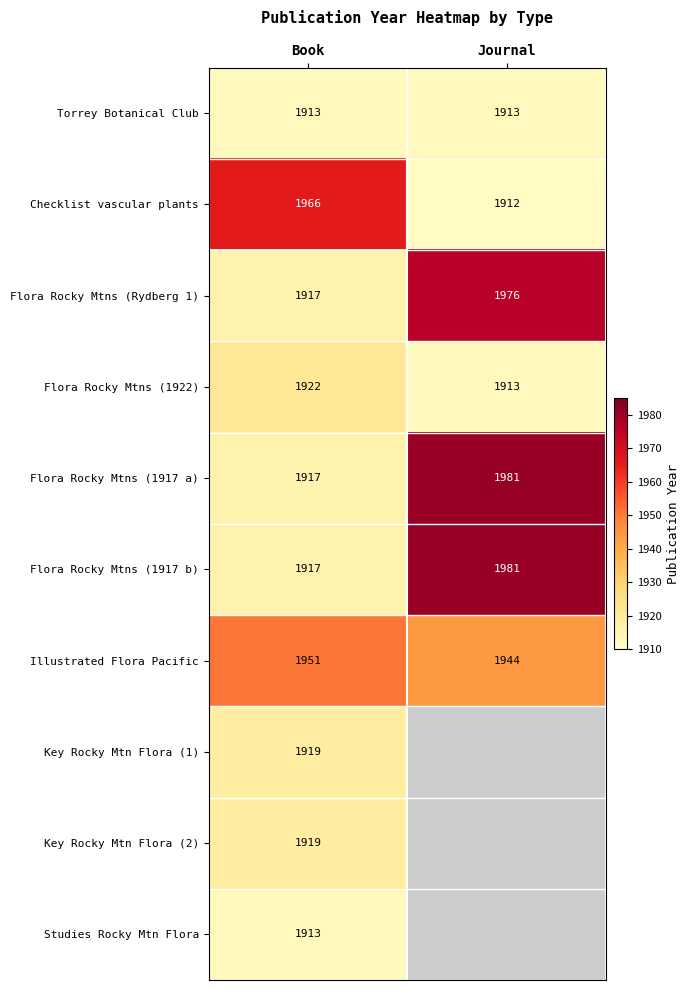

At which category is the sum across all series the highest?

Book